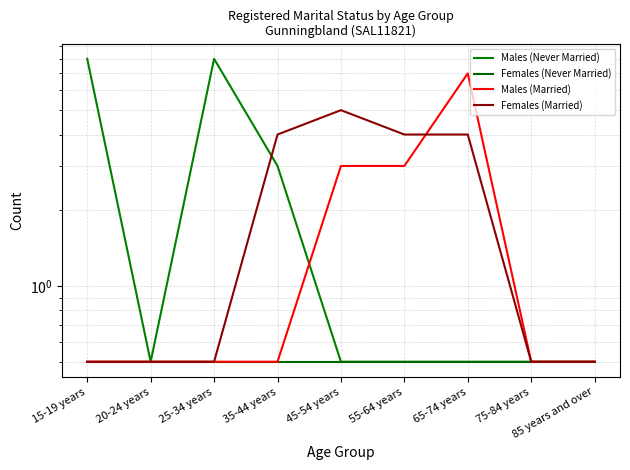

Is it true that Females (Never Married) equals 0.2 at 55-64 years?

False